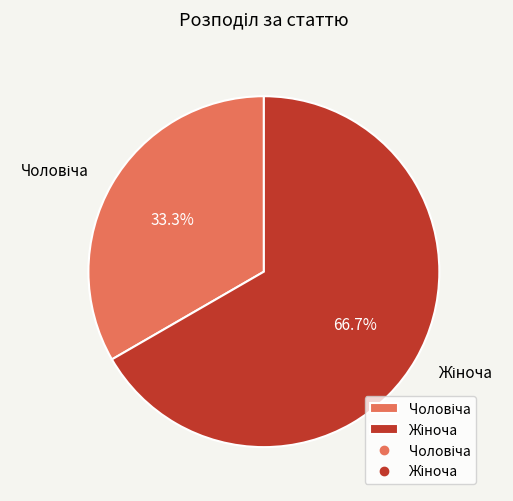

To the nearest percent, what is the average slice percentage?

50%